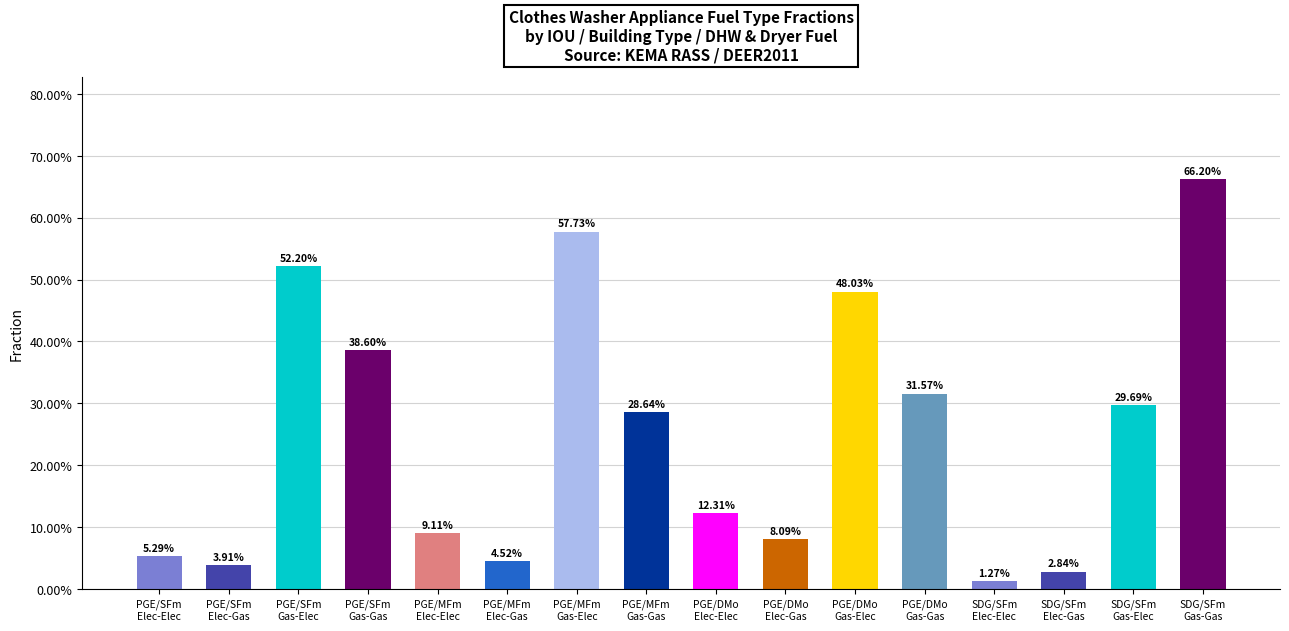

What is the label of the 14th bar from the left?

SDG/SFm
Elec-Gas